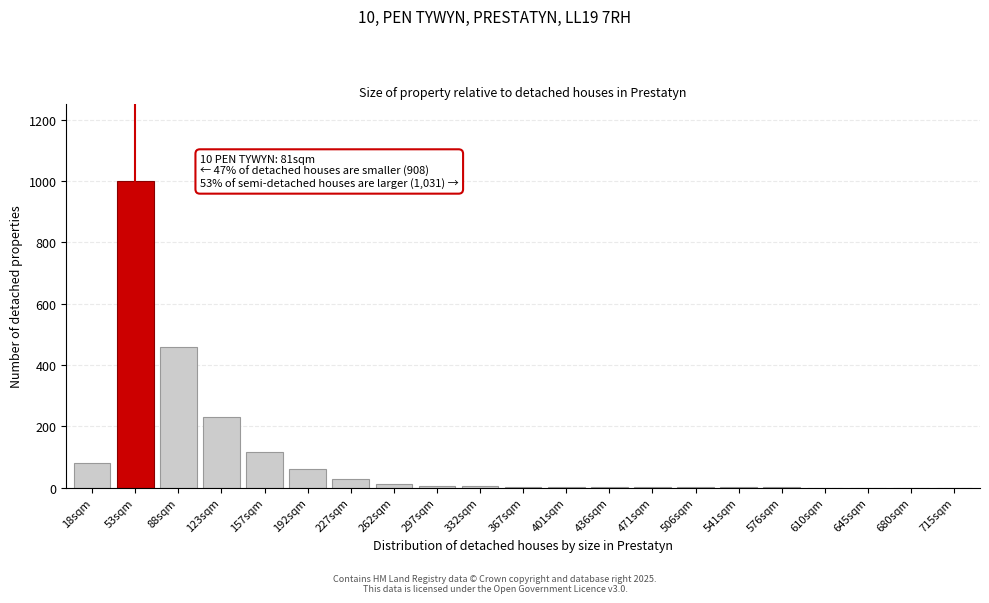

The value at 680sqm is -354. True or false?

False